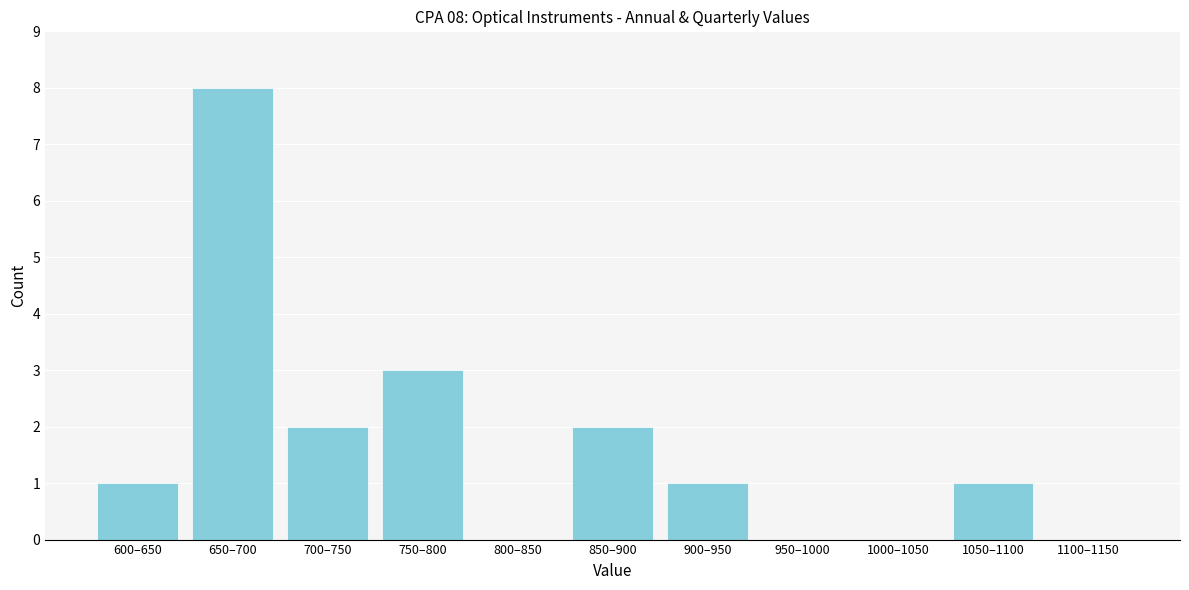

Reading left to right, what are all the values shown in this chart?

600–650=1	650–700=8	700–750=2	750–800=3	800–850=0	850–900=2	900–950=1	950–1000=0	1000–1050=0	1050–1100=1	1100–1150=0